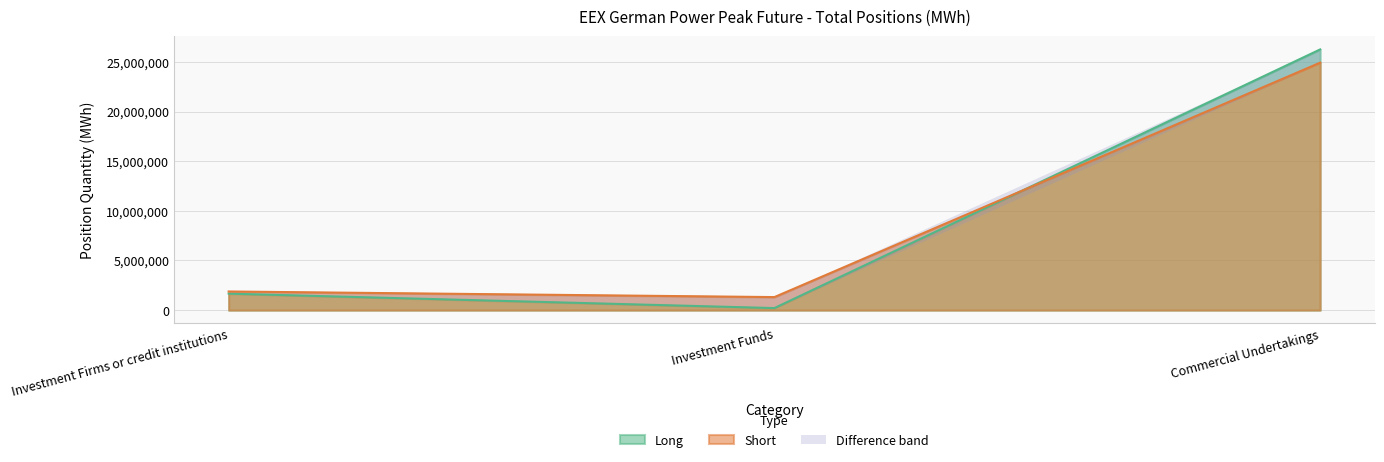

What is the value of the Short point at the 3rd from the left?

24918852